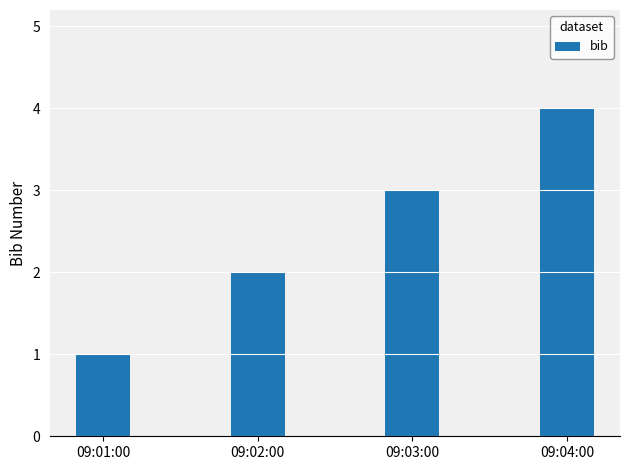

The chart shows a value of 4 at 09:03:00. True or false?

False